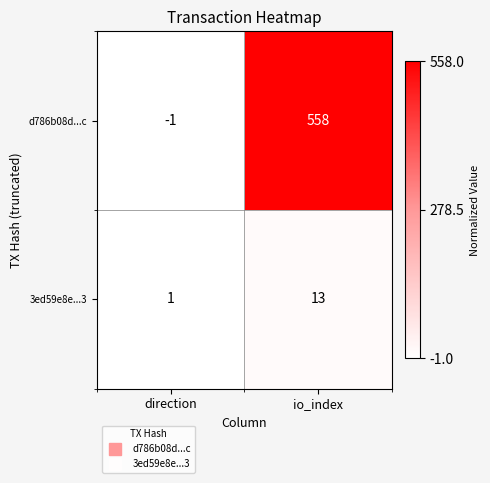

Reading right to left, what are all the values shown in this chart?

d786b08d...c: 558	-1
3ed59e8e...3: 13	1